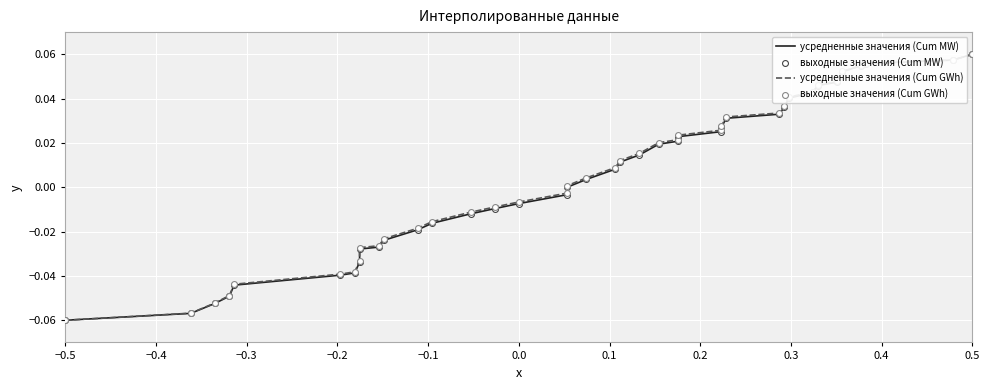

Which series reaches the minimum Y coordinate?

усредненные значения (Cum MW)